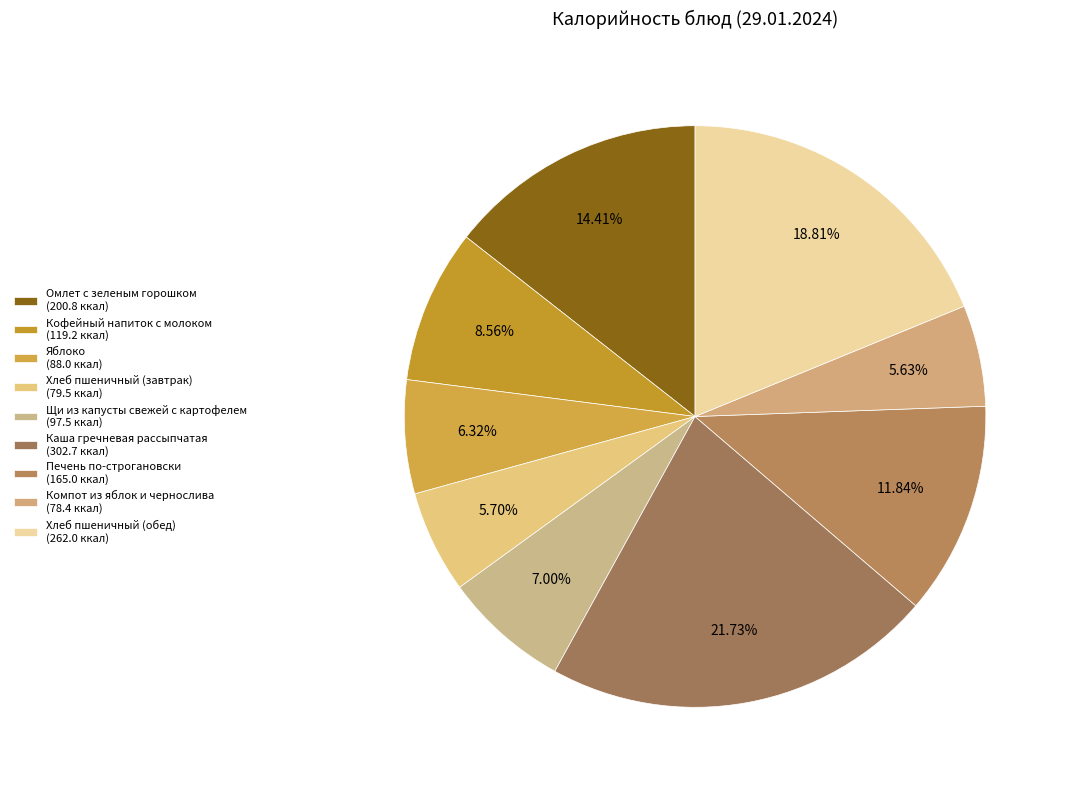

To the nearest percent, what is the combined percentage of Яблоко and Хлеб пшеничный (завтрак)?

12%